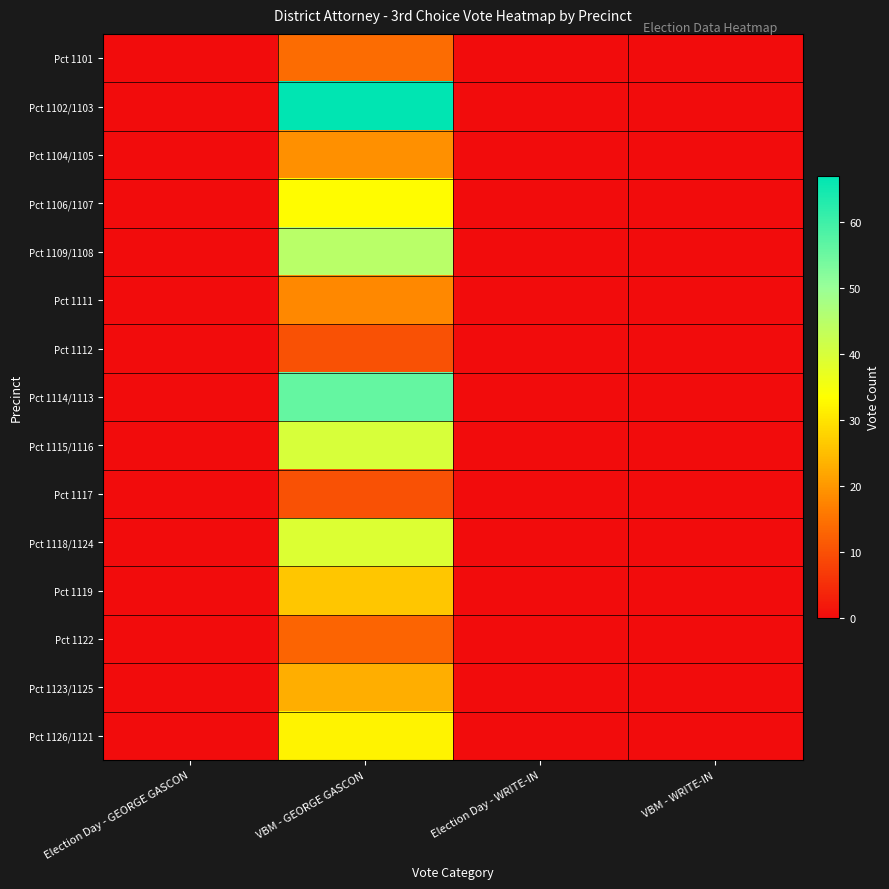

Which series changed the most between VBM - GEORGE GASCON and VBM - WRITE-IN?

Pct 1102/1103